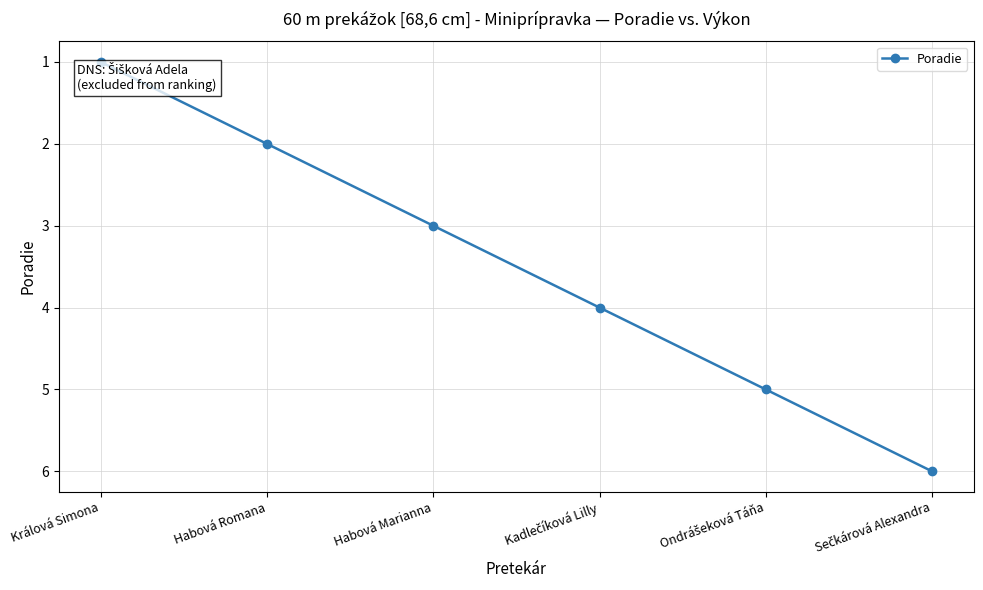

Reading right to left, what are all the values shown in this chart?

6	5	4	3	2	1